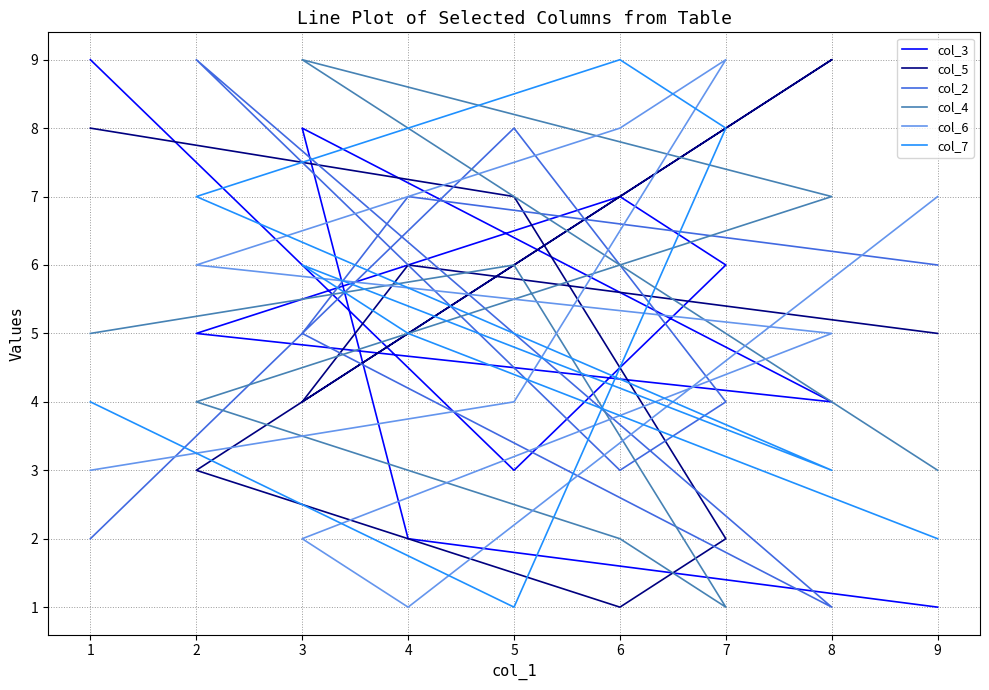

At how many categories does at least one series exceed 1?

9